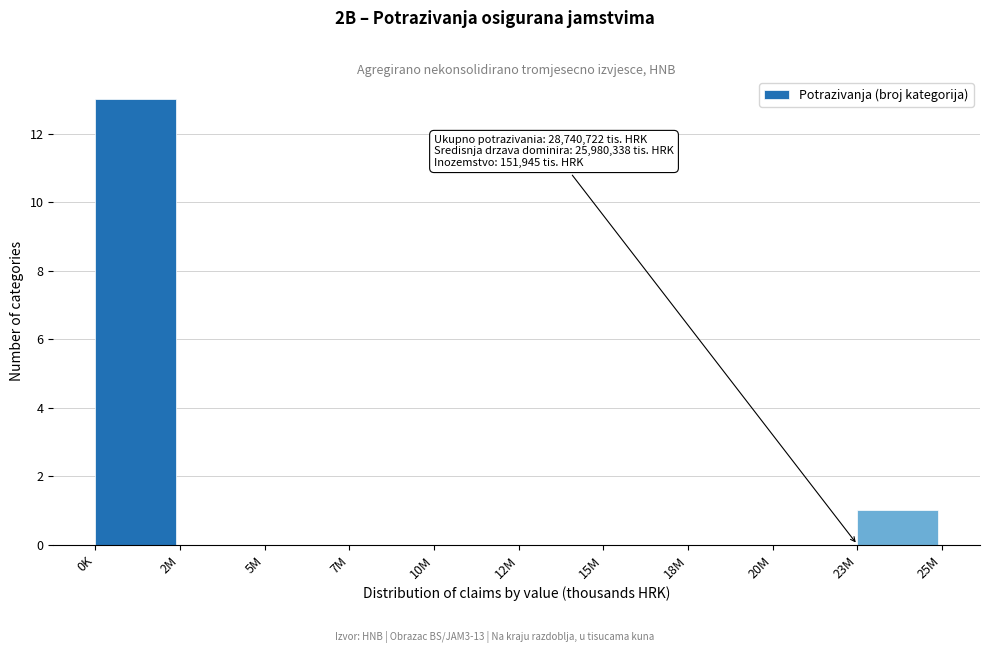

Reading left to right, extract all data points from this chart.

0K=13	2M=0	5M=0	7M=0	10M=0	12M=0	15M=0	18M=0	20M=0	23M=1